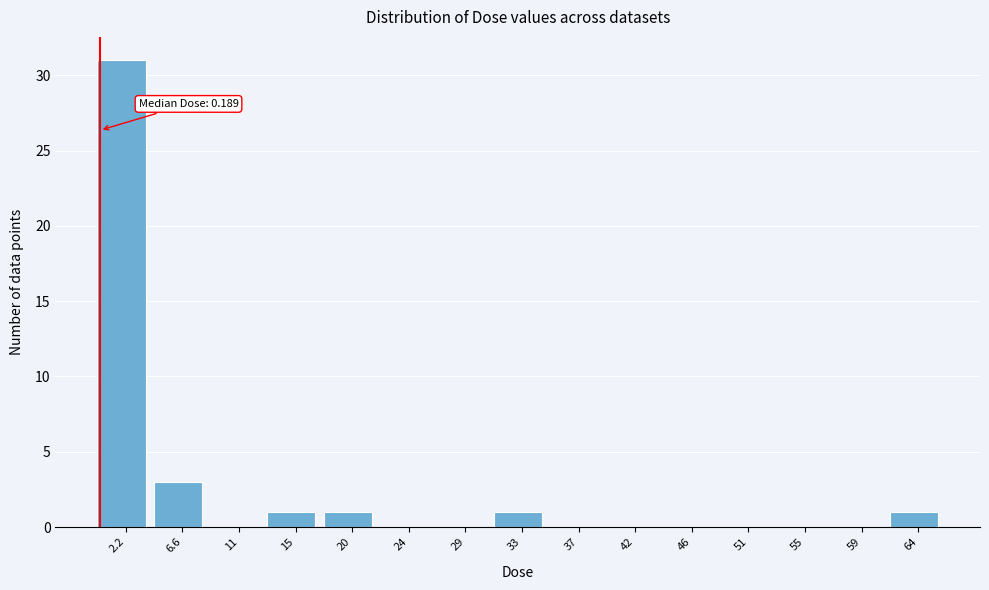

Which range on the x-axis has the tallest bar?

0.0 to 4.5